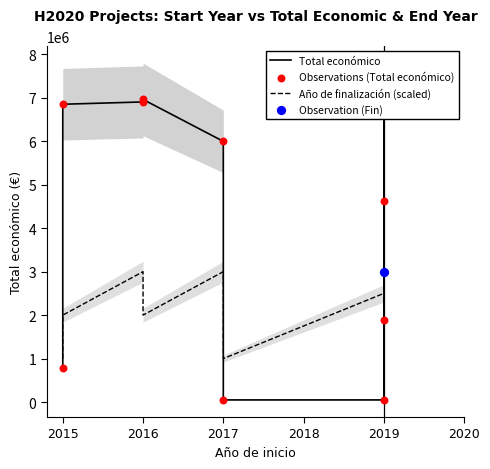

Which series reaches the maximum Y coordinate?

Total económico